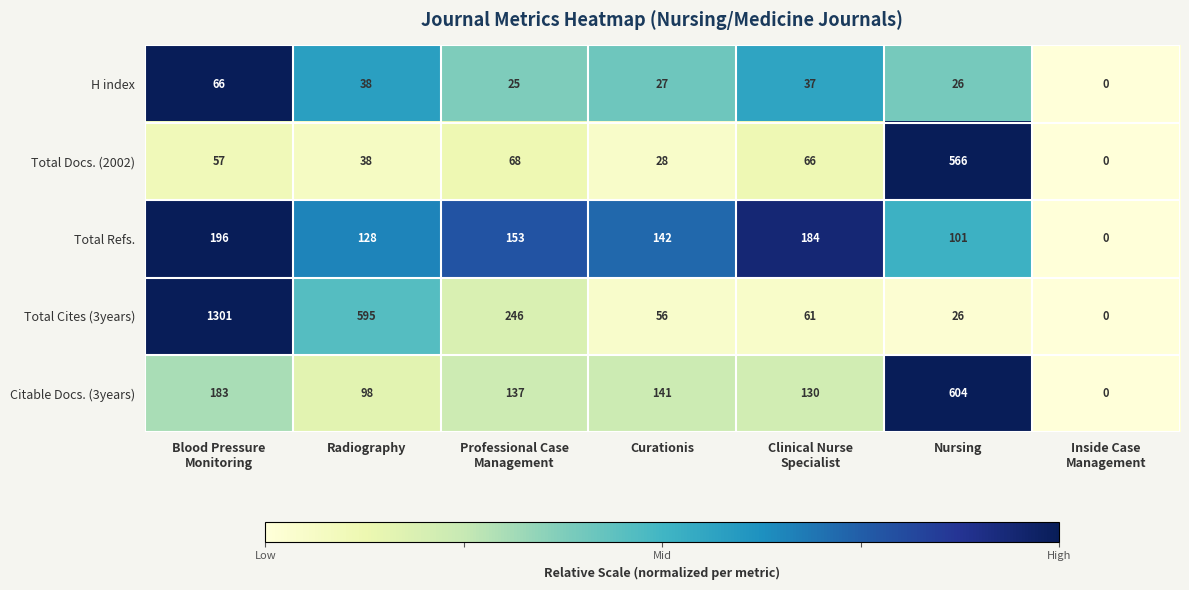

Between Professional Case
Management and Nursing, which series saw the biggest shift?

Total Docs. (2002)